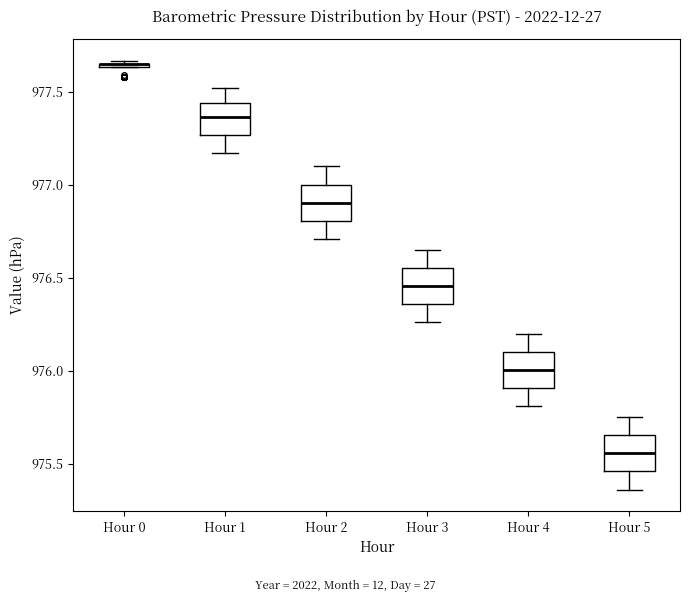

Reading left to right, transcribe this box plot: for each box, give where its median line is, the range the box spans, and where its two whiskers end, as read against the y-axis. The values are not printed on the chart, so give them approximately, as read against the axis.

Hour 0: box collapsed to a line at 977.65, whiskers 977.65 to 977.65
Hour 1: median 977.35, box 977.25 to 977.45, whiskers 977.15 to 977.50
Hour 2: median 976.90, box 976.80 to 977.00, whiskers 976.70 to 977.10
Hour 3: median 976.45, box 976.35 to 976.55, whiskers 976.25 to 976.65
Hour 4: median 976.00, box 975.90 to 976.10, whiskers 975.80 to 976.20
Hour 5: median 975.55, box 975.45 to 975.65, whiskers 975.35 to 975.75